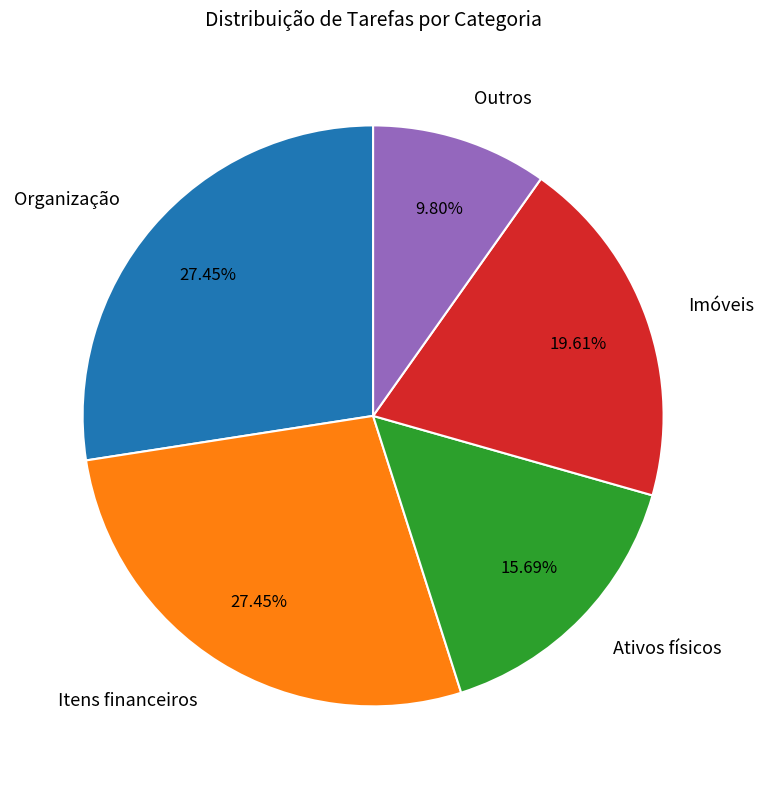

Combined, do Ativos físicos and Itens financeiros account for over 50%?

No